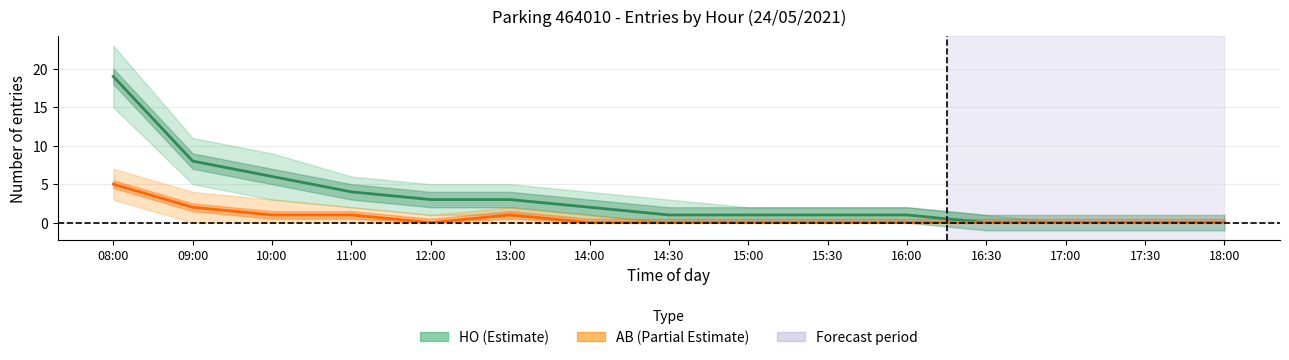

Reading right to left, extract all data points from this chart.

HO (Hors Objet): 0	0	0	0	1	1	1	1	2	3	3	4	6	8	19
AB (Abonnement): 0	0	0	0	0	0	0	0	0	1	0	1	1	2	5